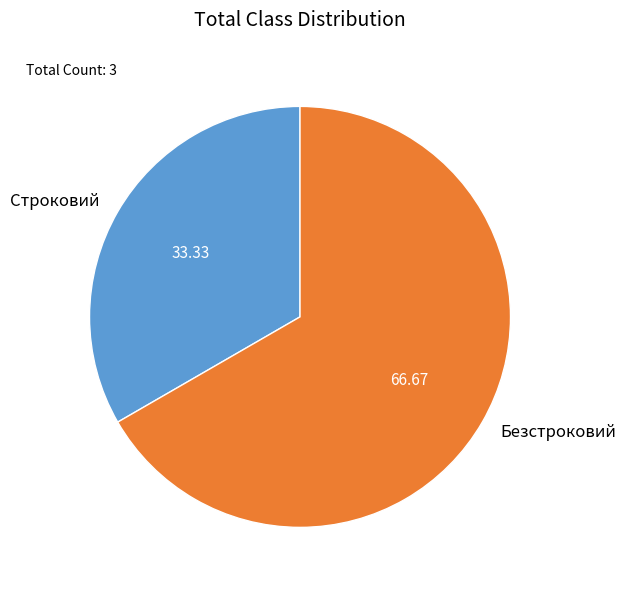

Which category has the smallest portion of the pie?

Строковий